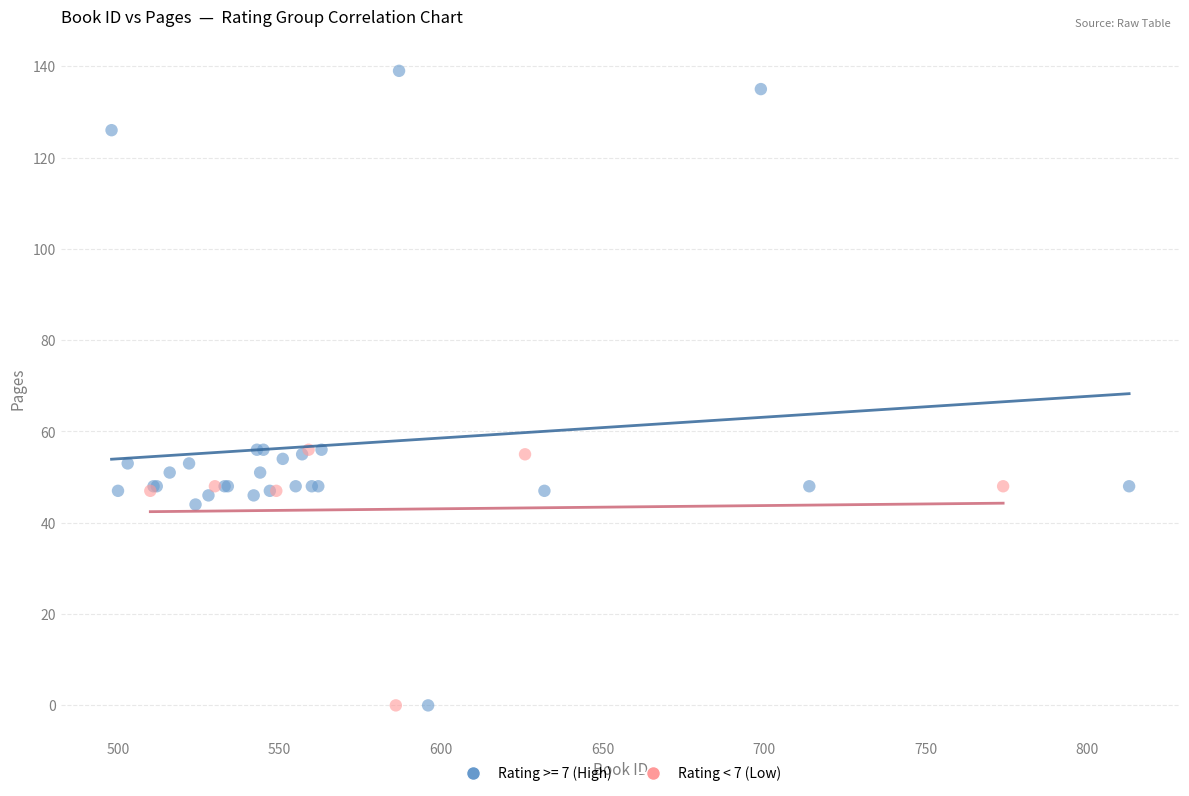

Which series reaches the maximum Y coordinate?

Rating >= 7 (High)